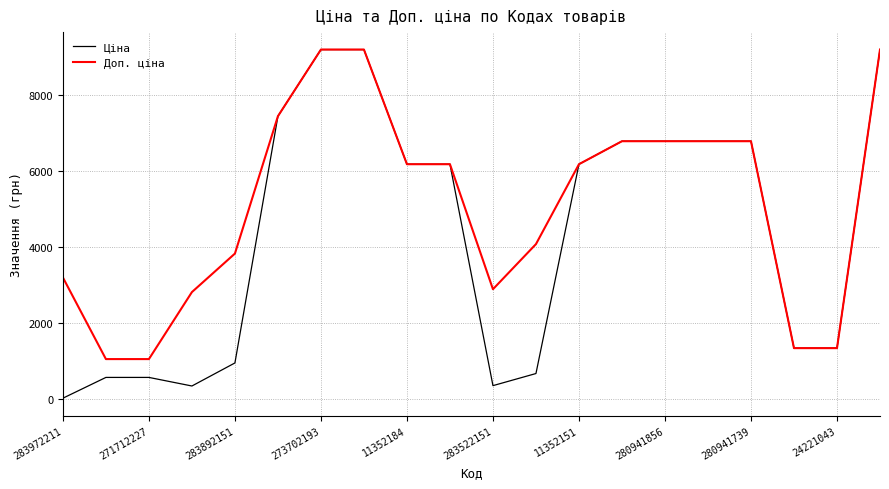

List the series in order of their overall mean, highest first.

Доп. ціна, Ціна